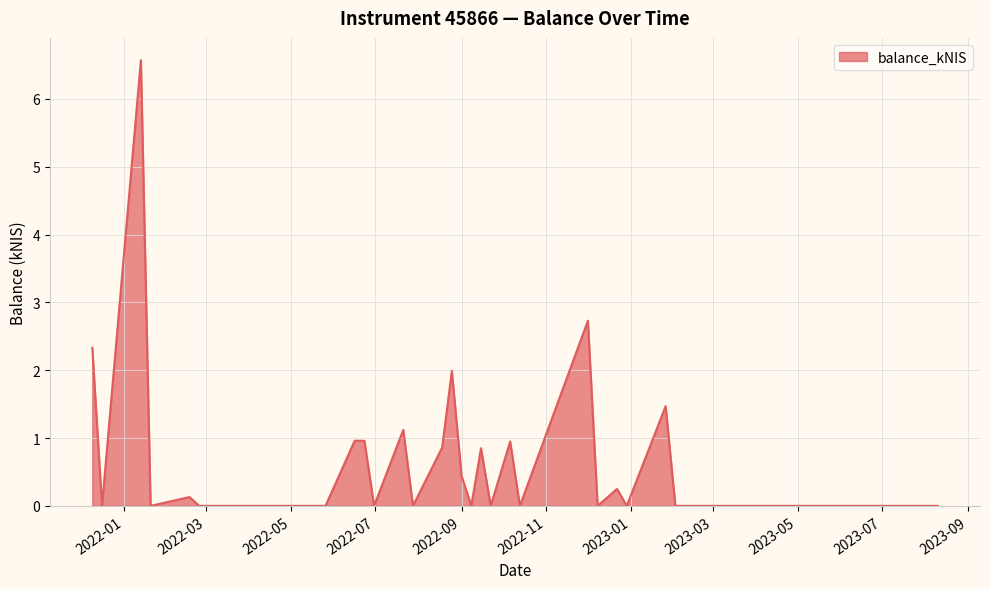

What is the difference between the maximum and minimum values?

6.6